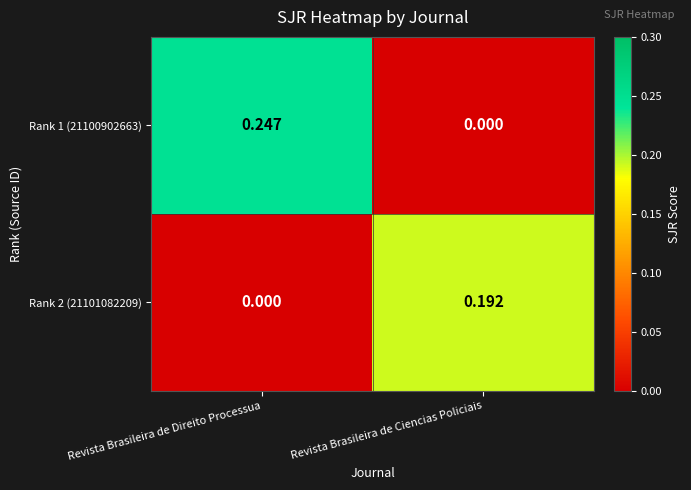

At Revista Brasileira de Ciencias Policiais, list the series in order from largest to smallest.

Rank 2 (21101082209), Rank 1 (21100902663)